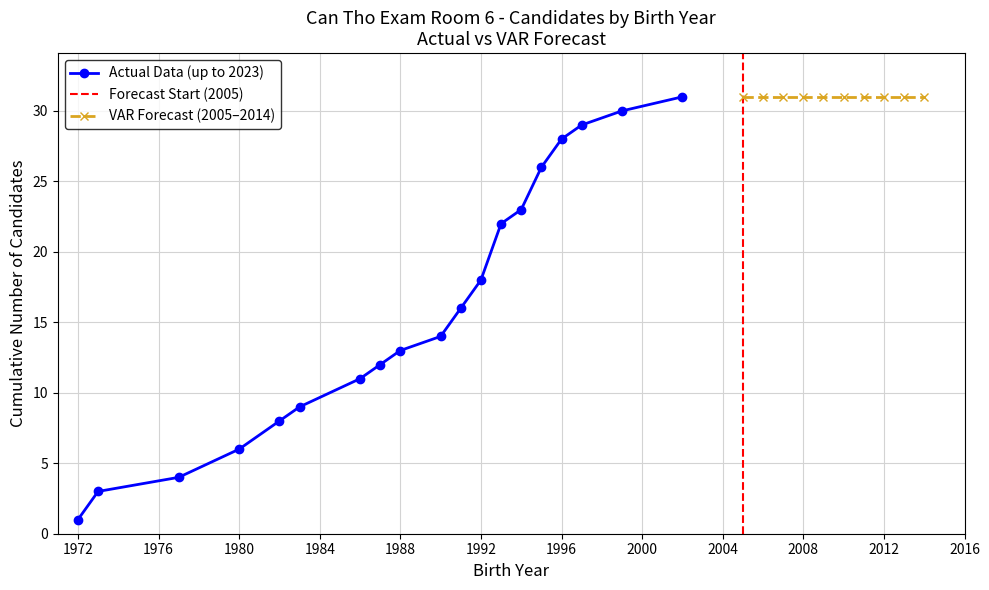

The Actual Data (up to 2023) series shows 1 at 1972. True or false?

True